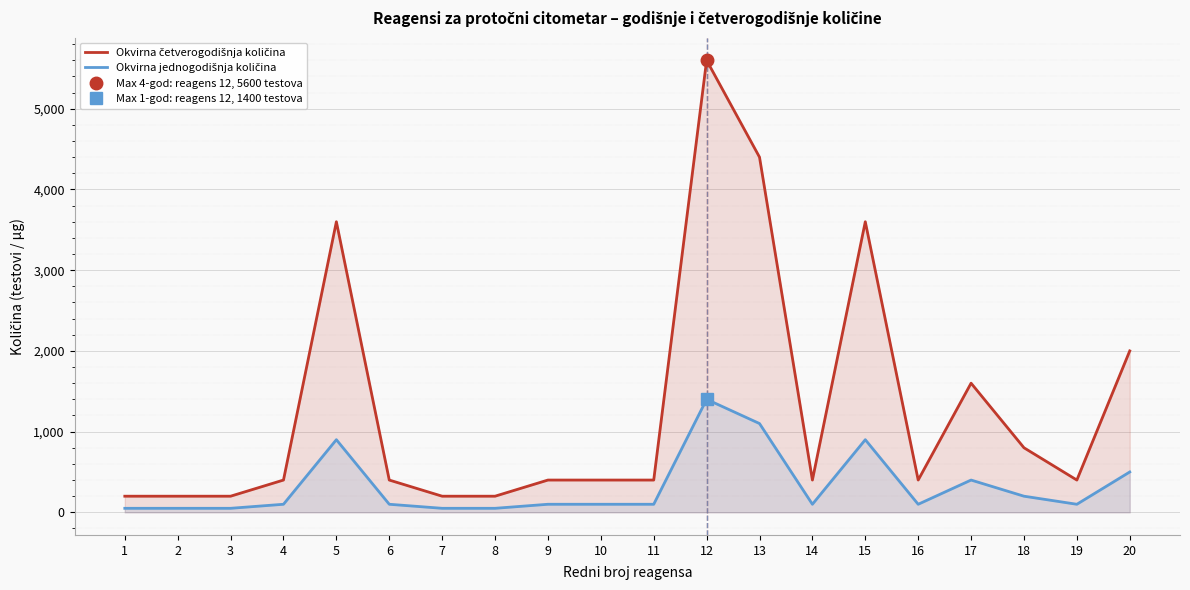

Reading right to left, list all the values displayed in this chart.

Okvirna četverogodišnja količina: 20=2000	19=400	18=800	17=1600	16=400	15=3600	14=400	13=4400	12=5600	11=400	10=400	9=400	8=200	7=200	6=400	5=3600	4=400	3=200	2=200	1=200
Okvirna jednogodišnja količina: 20=500	19=100	18=200	17=400	16=100	15=900	14=100	13=1100	12=1400	11=100	10=100	9=100	8=50	7=50	6=100	5=900	4=100	3=50	2=50	1=50